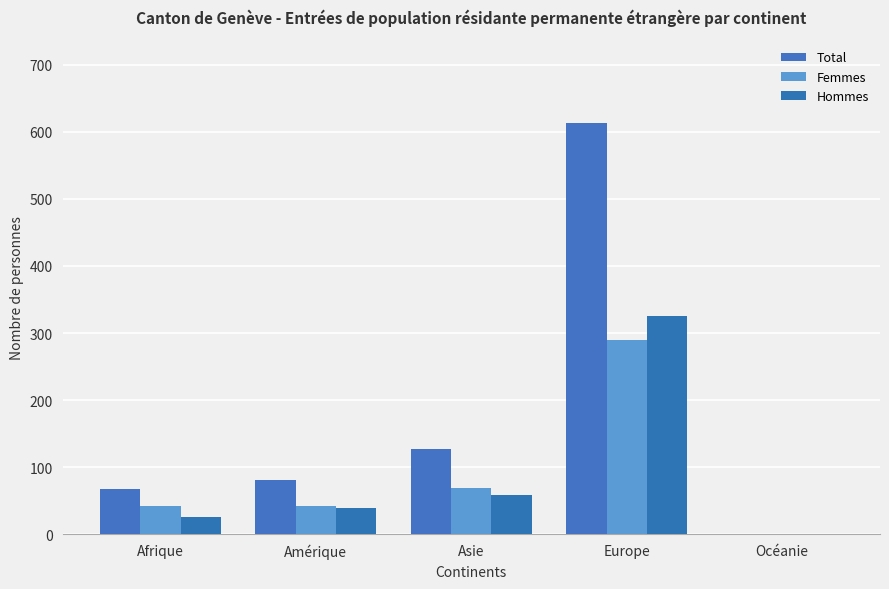

Which series has the largest total across all categories?

Total